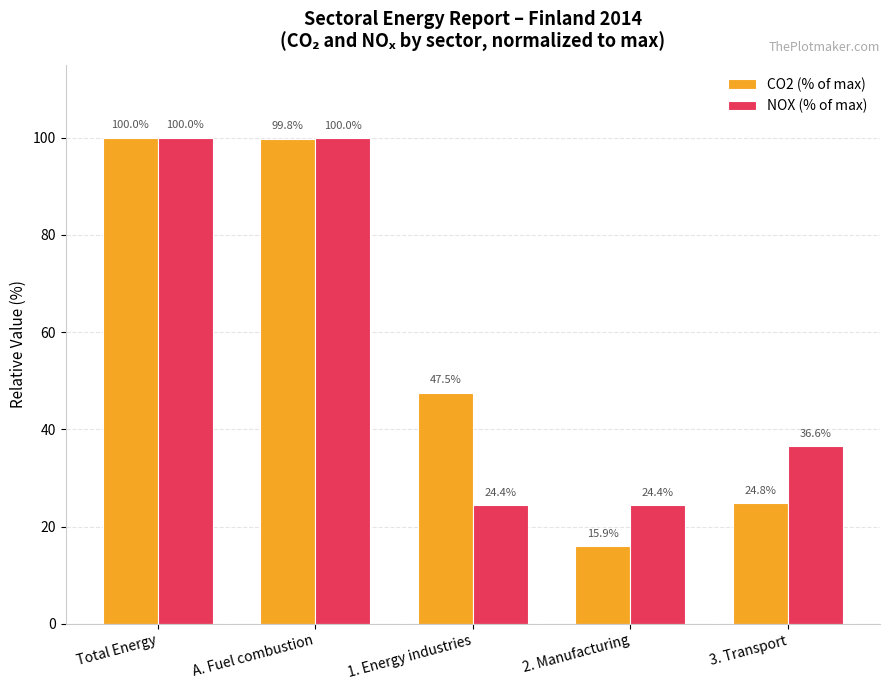

Rank the categories by CO2 (% of max) value from highest to lowest.

Total Energy, A. Fuel combustion, 1. Energy industries, 3. Transport, 2. Manufacturing